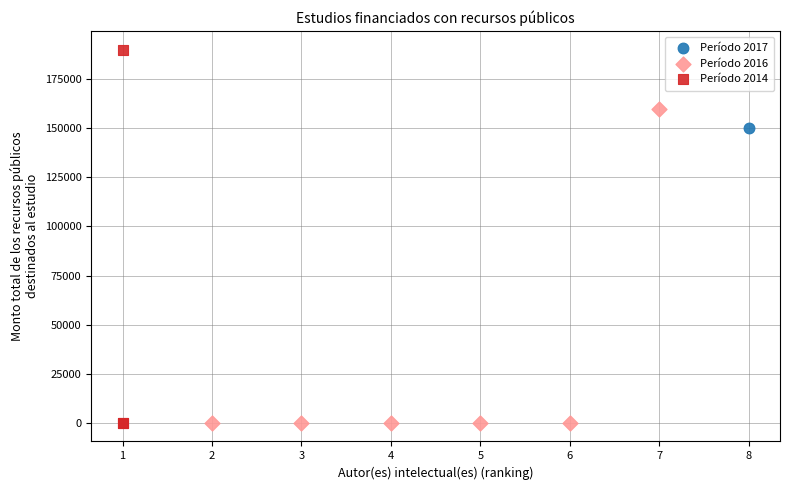

What are all the series names shown in the legend?

Período 2017, Período 2016, Período 2014